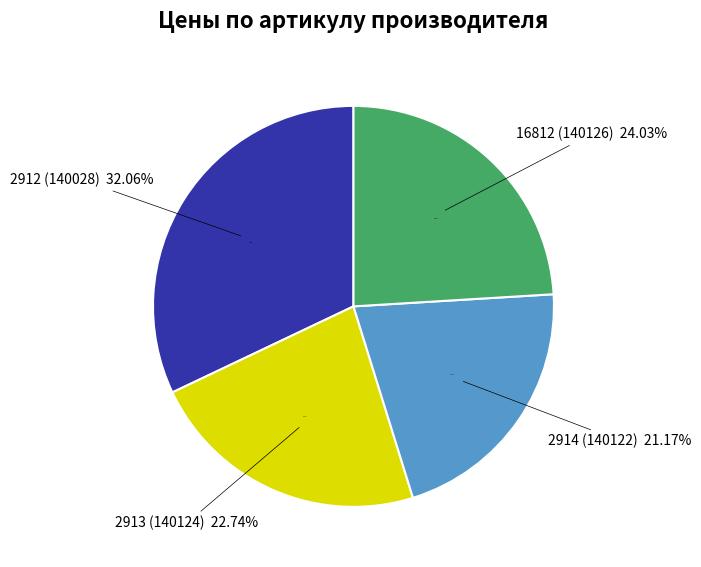

What percentage do 140126 and 140028 together represent?

56.1%